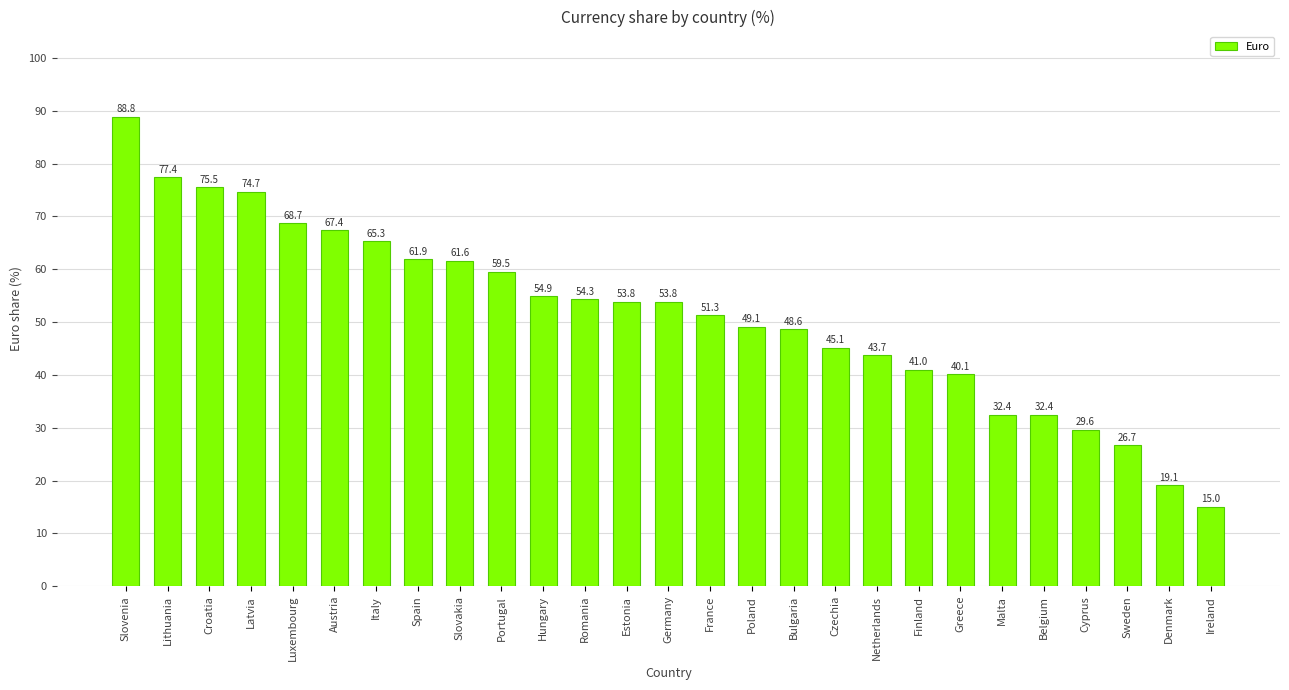

Where does the data first go above 53?

Slovenia